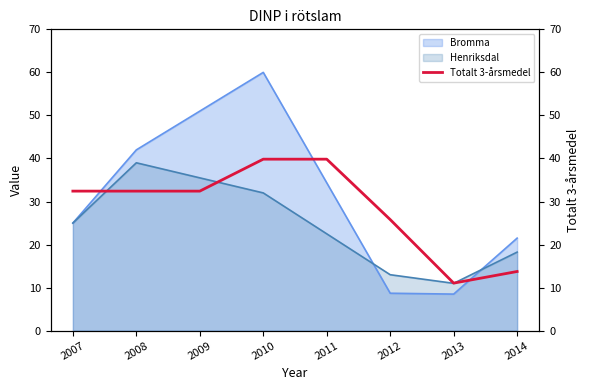

Is the value of Bromma at 2014 greater than the value of Henriksdal at 2008?

No